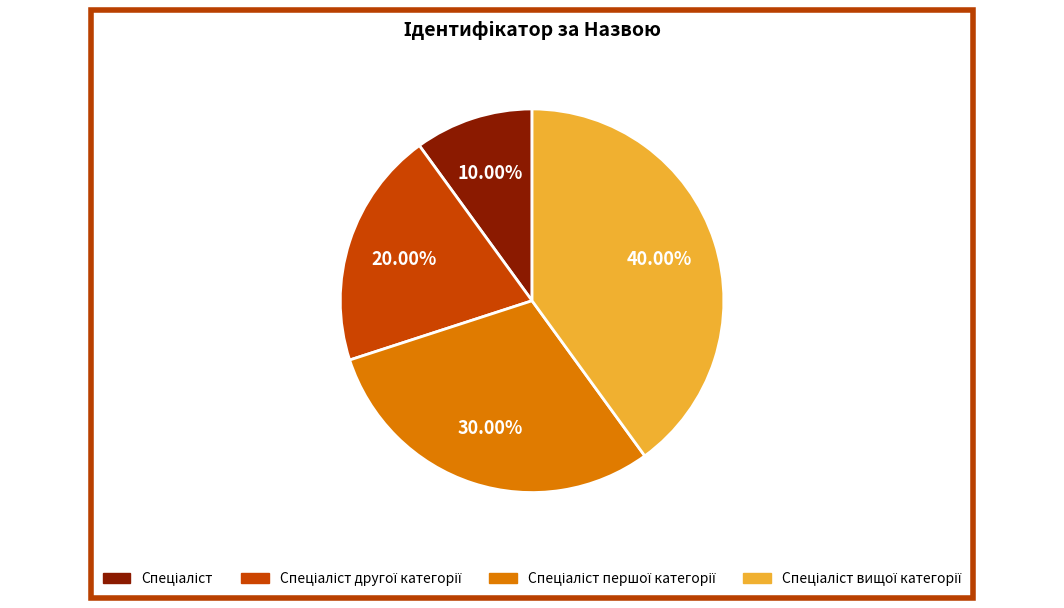

Is there any slice that represents more than half of the pie?

No